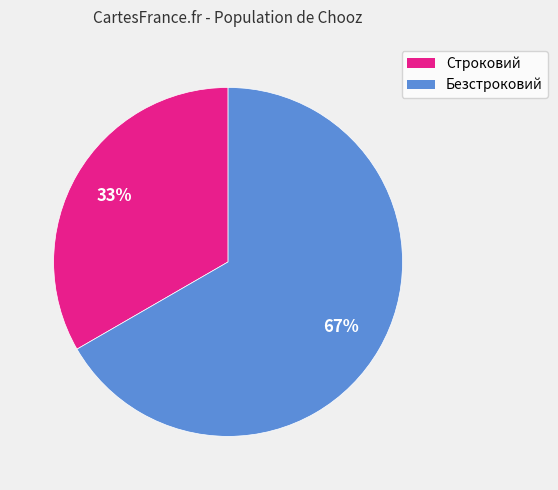

True or false: Безстроковий accounts for 57% of the total.

False